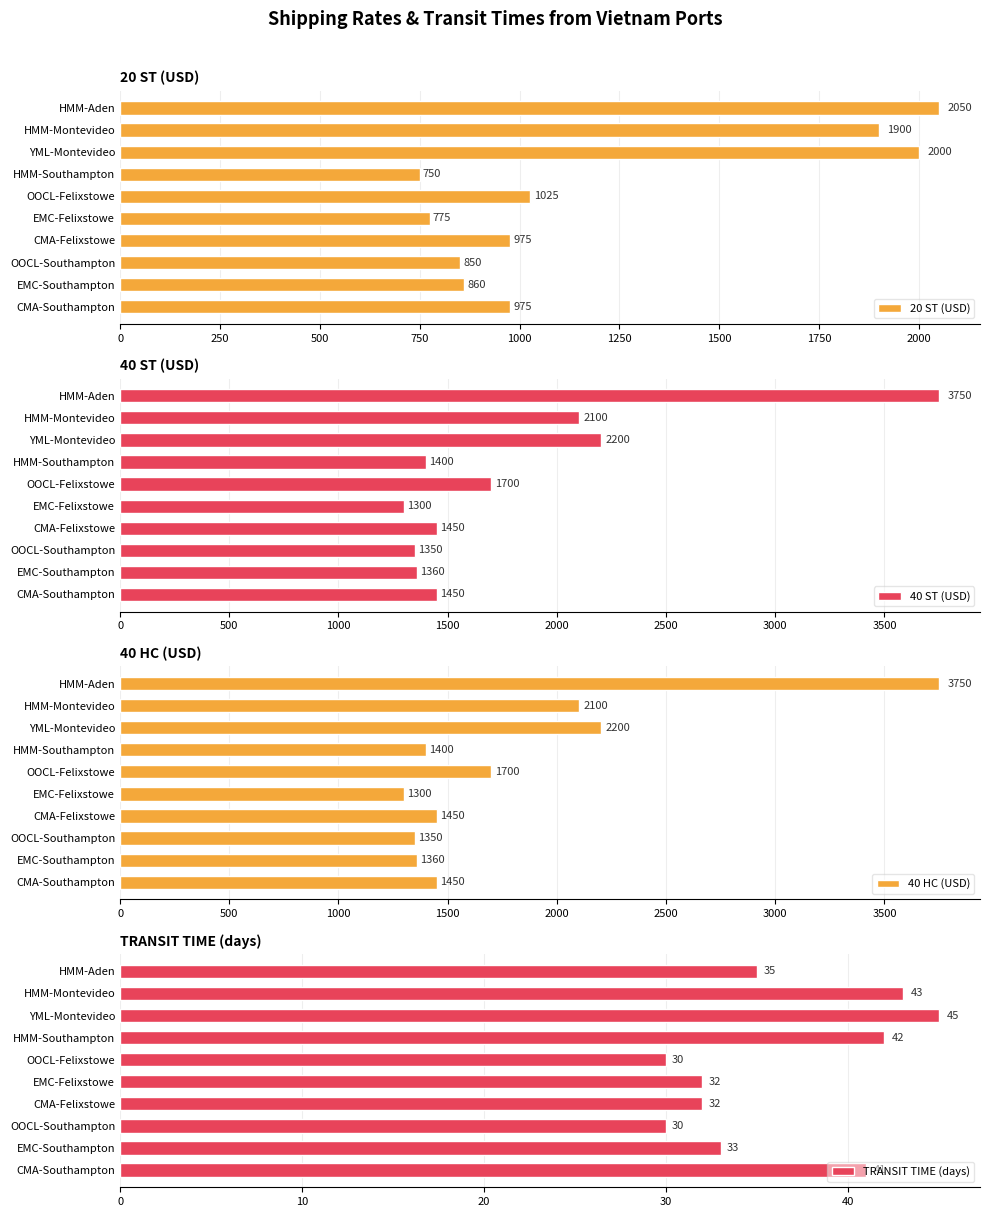

What is the average value of the 40 HC (USD) series?

1806